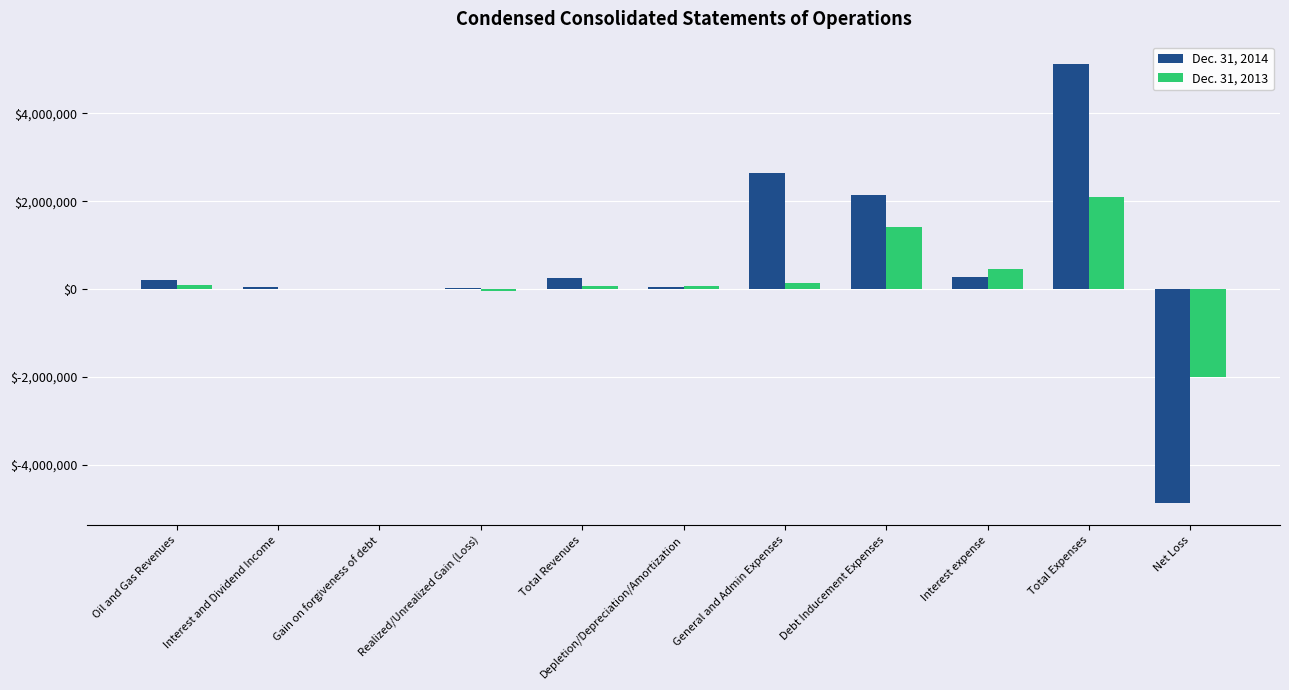

What is the total value across all series at Interest expense?

737145